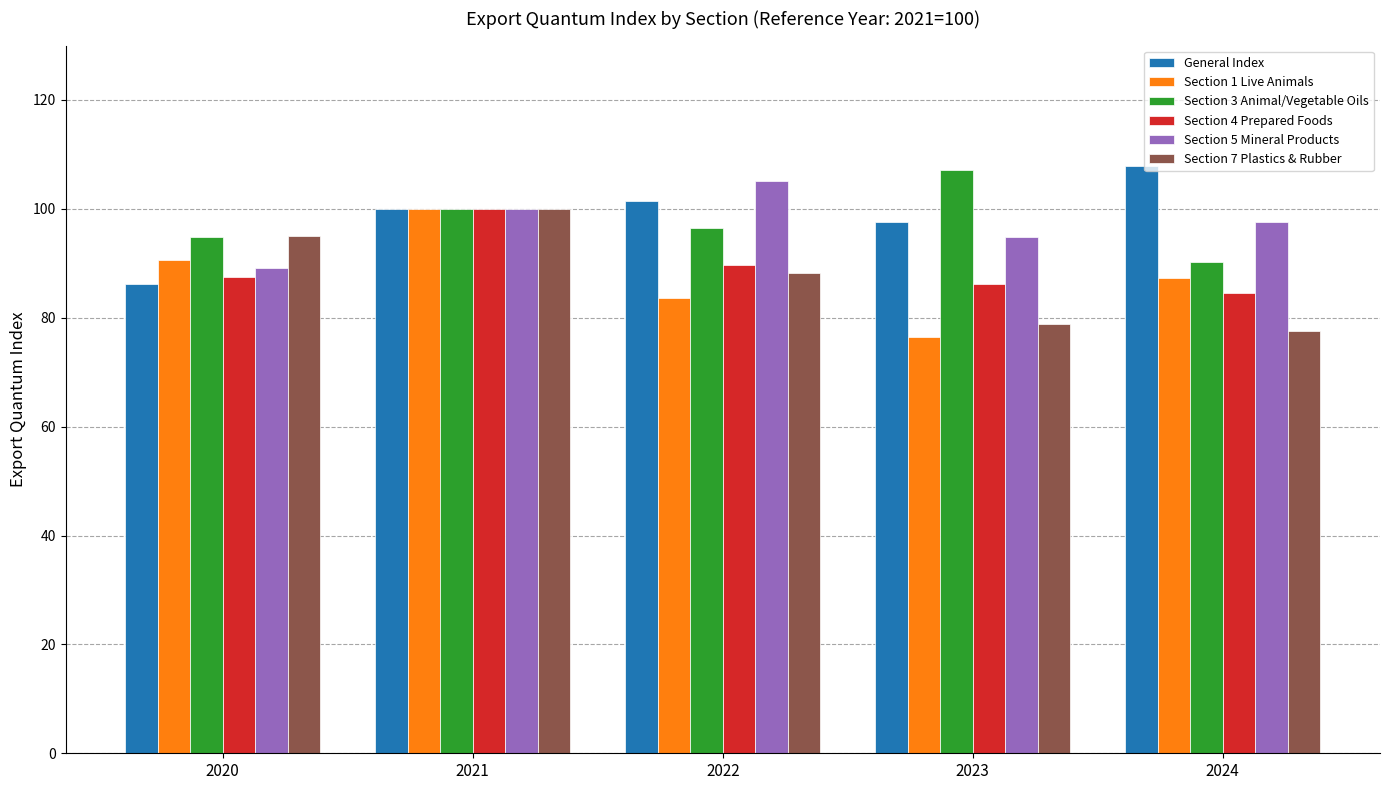

What is the total value across all series at 2022?

564.4